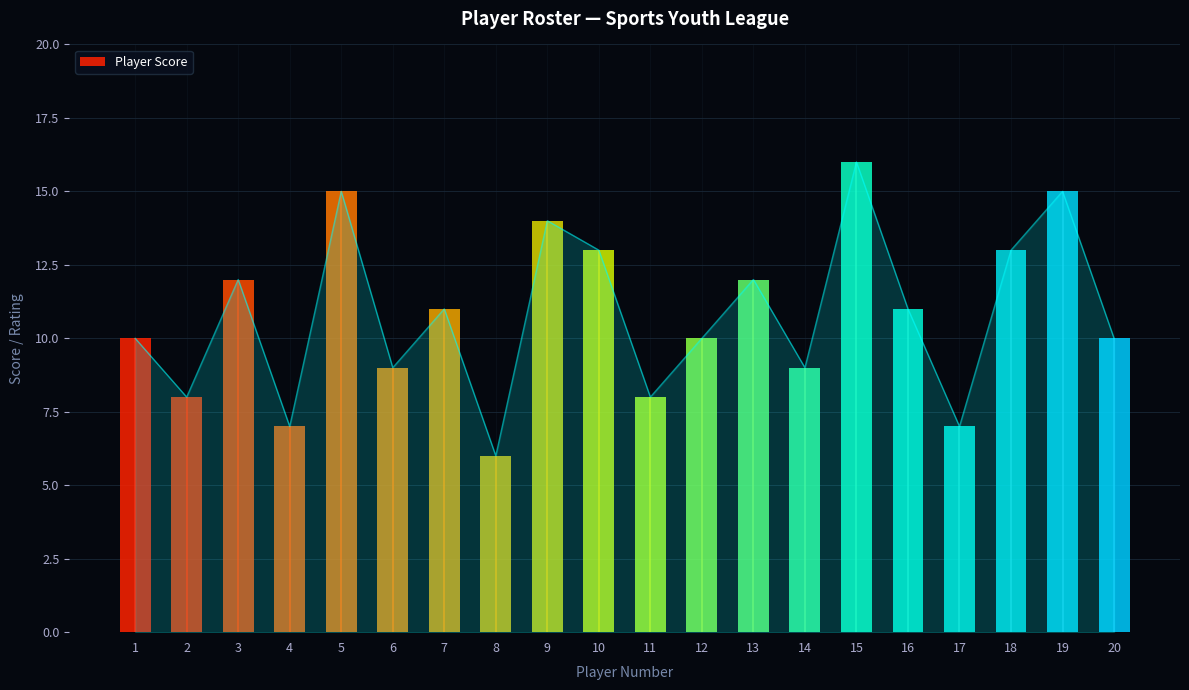

What is the value of the 2nd bar from the left?

8